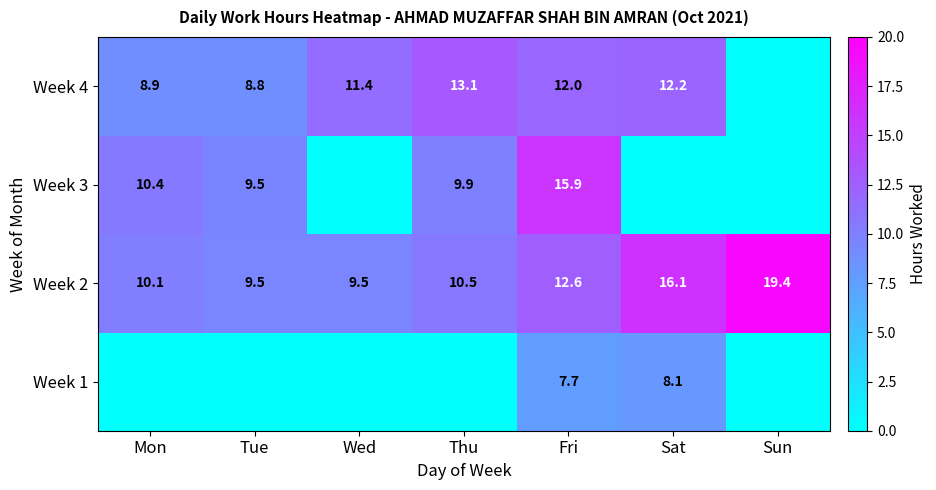

Where is Week 4 nearest to the value 6?

Tue